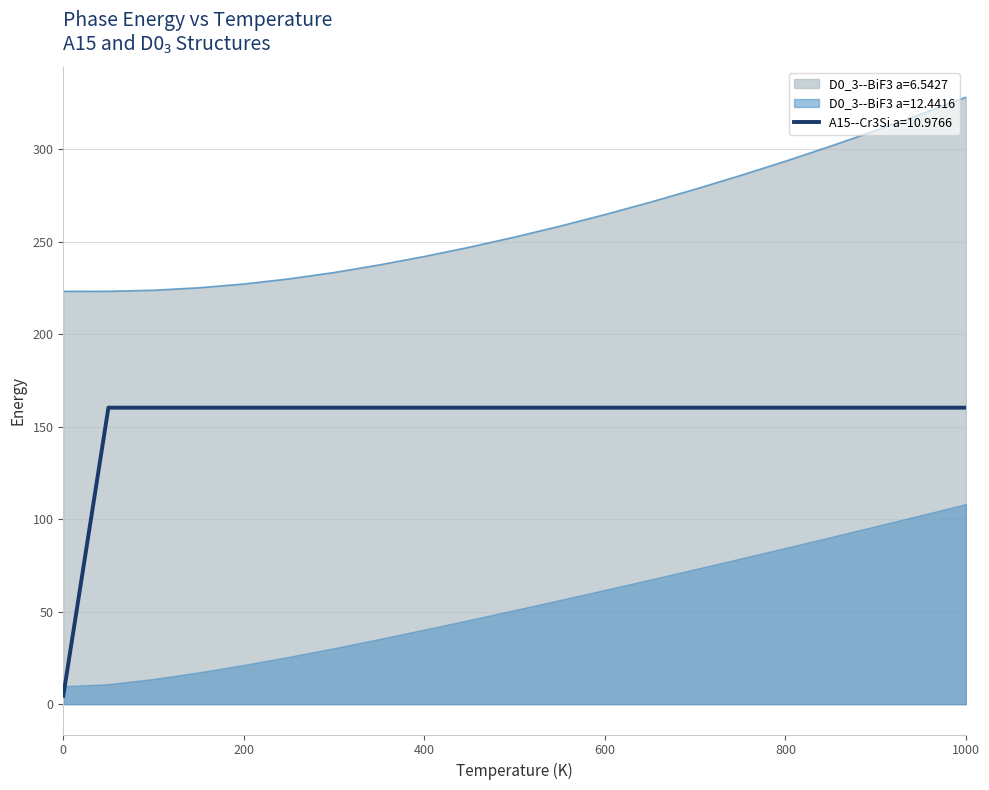

Rank the categories by A15--Cr3Si a=10.9766 value from highest to lowest.

50.0, 100.0, 150.0, 200.0, 250.0, 300.0, 350.0, 400.0, 450.0, 500.0, 550.0, 600.0, 650.0, 700.0, 750.0, 800.0, 850.0, 900.0, 950.0, 1000.0, 0.0